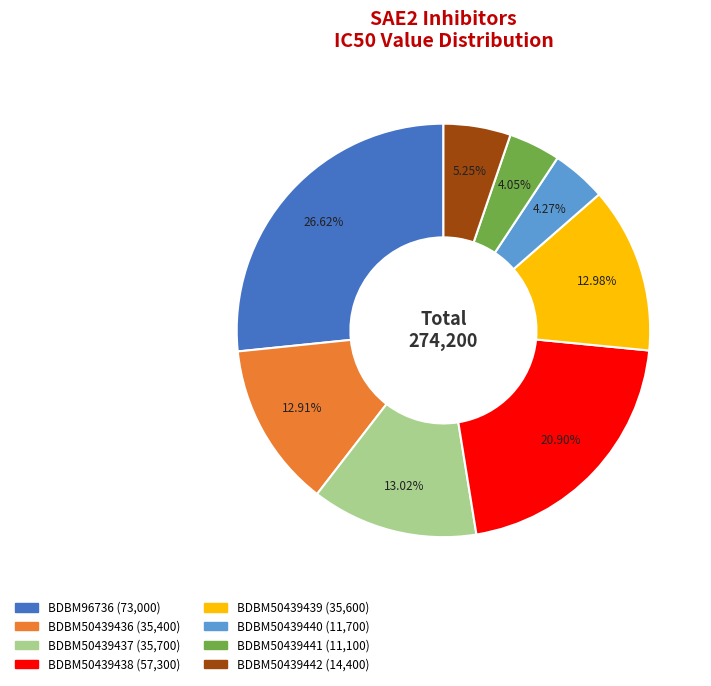

The BDBM50439442 slice represents 5% of the pie. True or false?

True